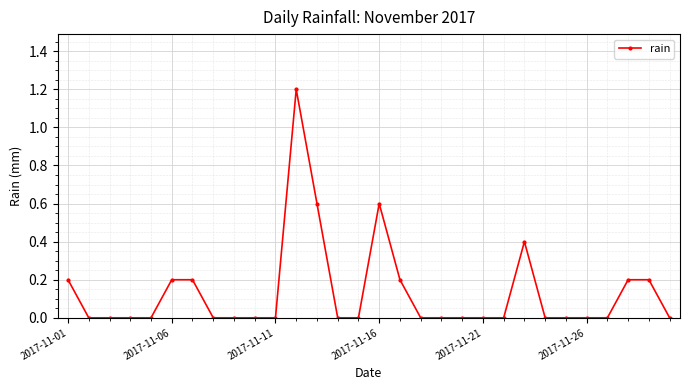

True or false: there are more than 1 points higher than both neighbors.

True